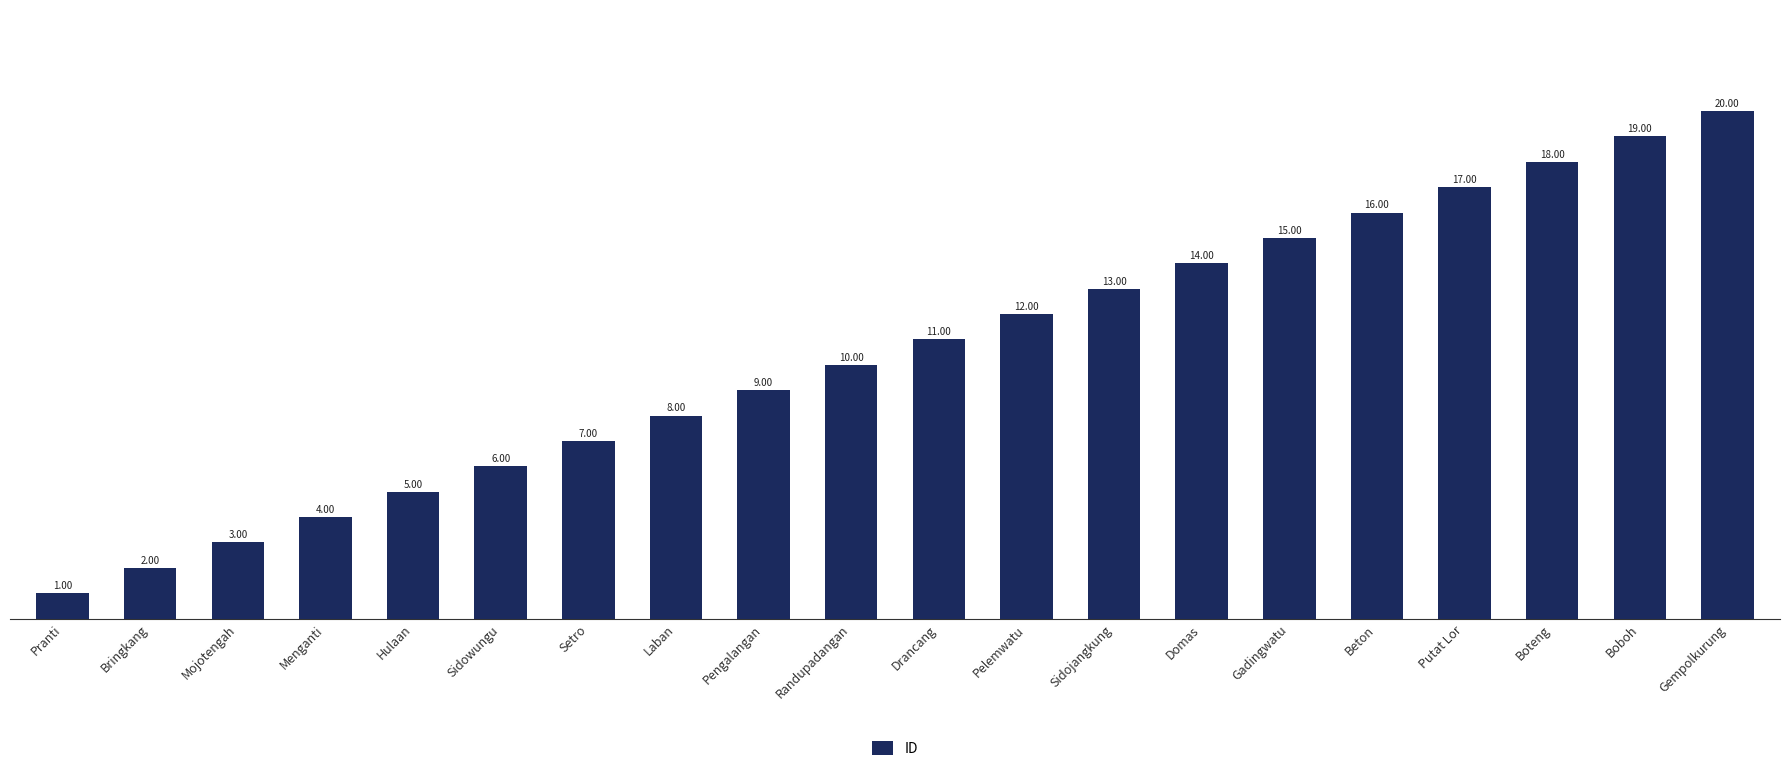

What is the change in value from Sidowungu to Pengalangan?

+3